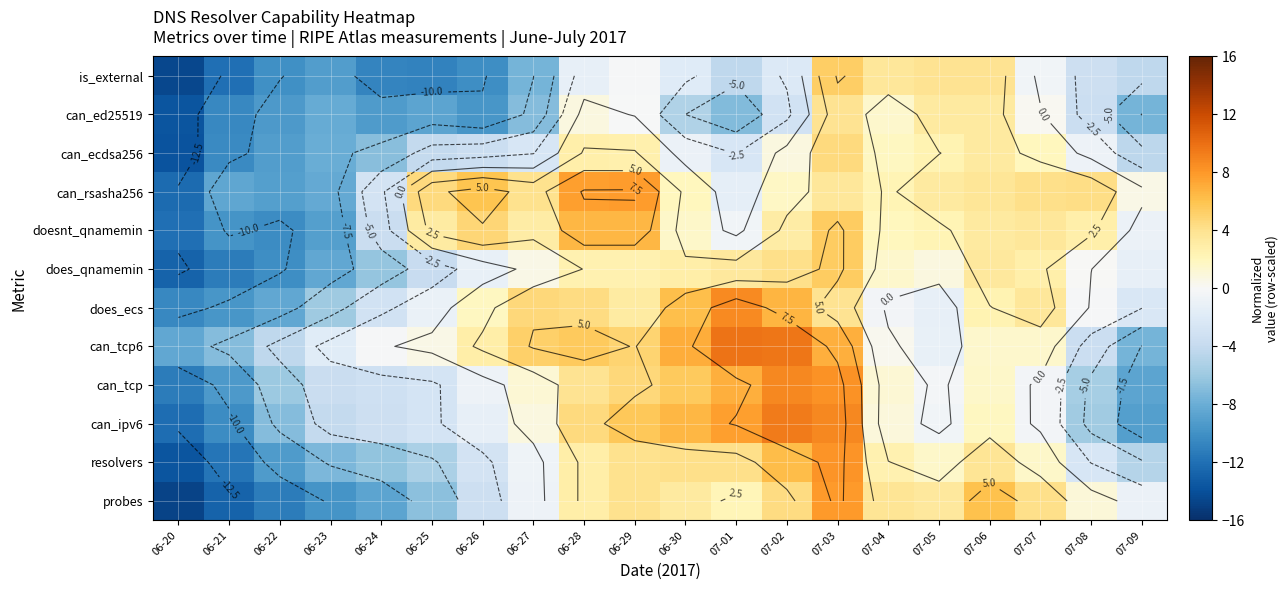

Between 07-07 and 06-28, which is larger?

07-07